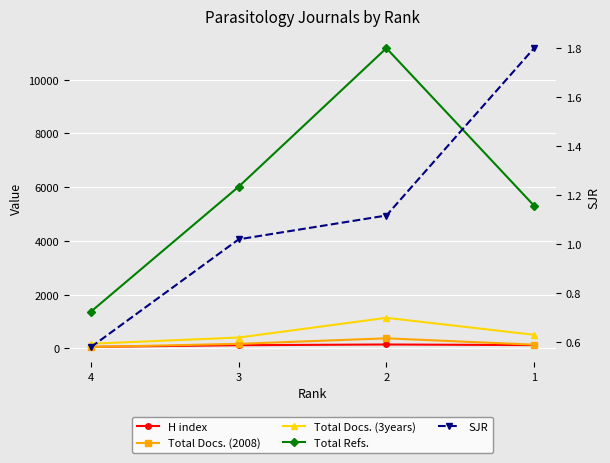

How many categories are shown in the chart?

4